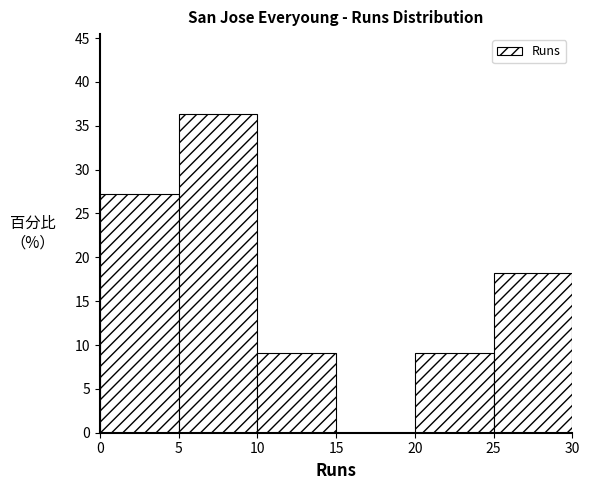

Reading left to right, transcribe this chart: for each bar, give the range it covers on the x-axis and its height. The values are not printed on the chart, so give them approximately, as read against the axis.

0 to 5: 27.5
5 to 10: 36.5
10 to 15: 9.0
15 to 20: 0
20 to 25: 9.0
25 to 30: 18.0